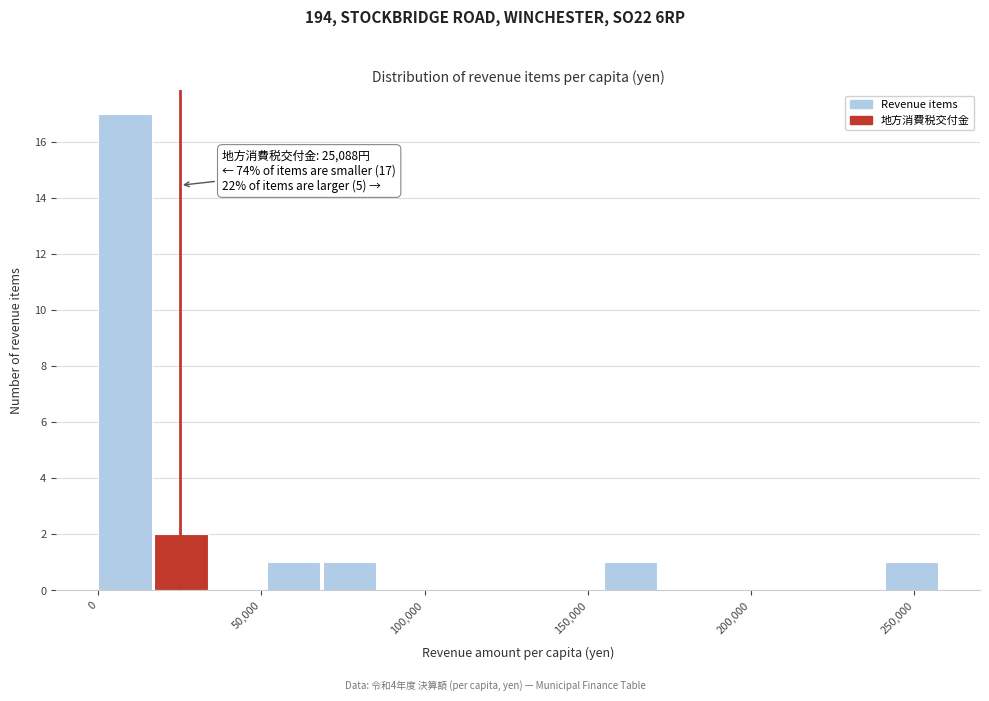

Read against the x-axis, roughly where is the centre of the tallest bar?

10000